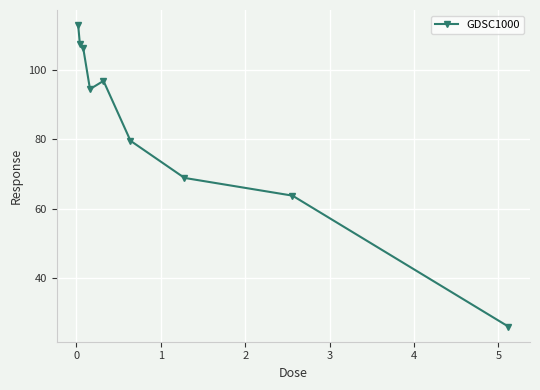

What is the difference between the second highest and minimum values?

81.3